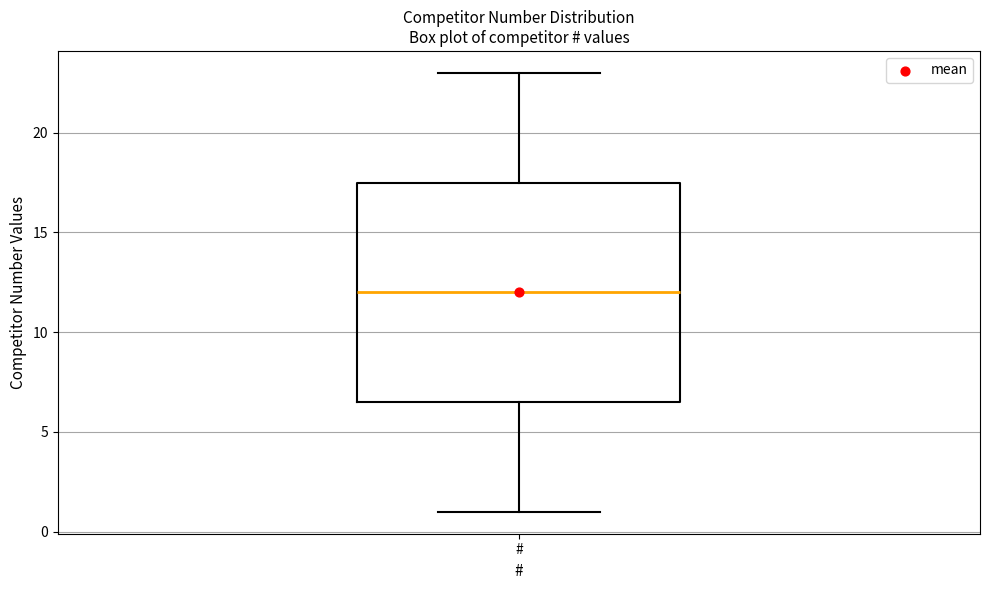

Where does the lower whisker of the box for # end on the y-axis? The values are not printed on the chart, so give them approximately, as read against the axis.

1.0